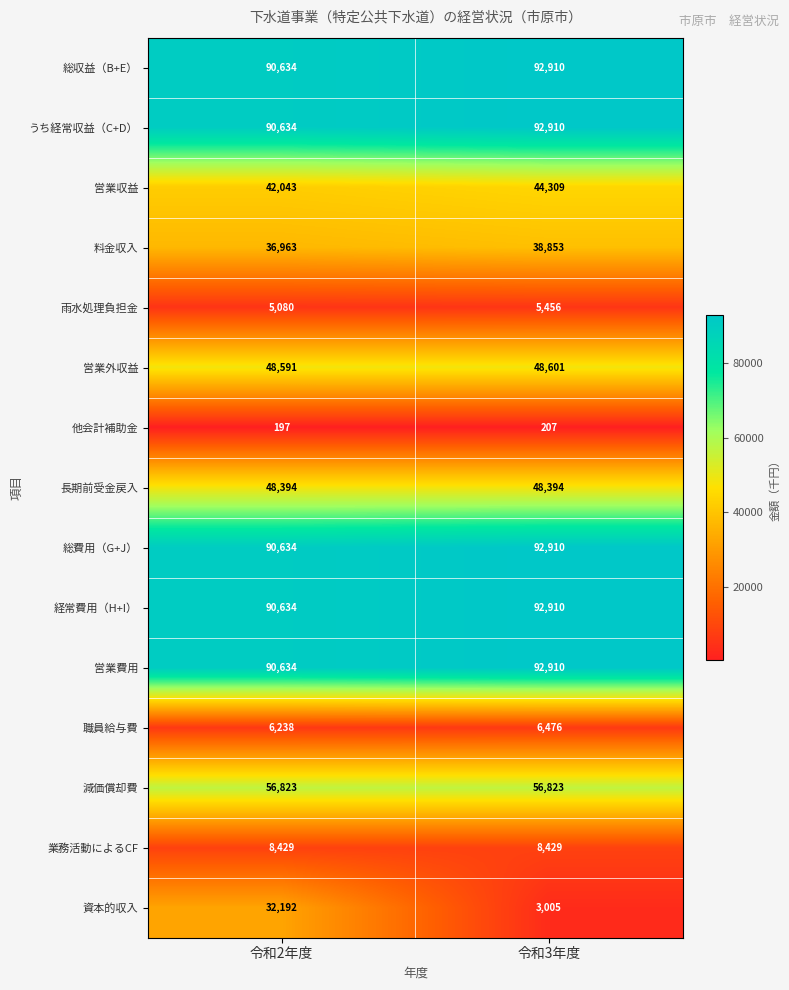

Which series has the largest range (max minus min)?

資本的収入